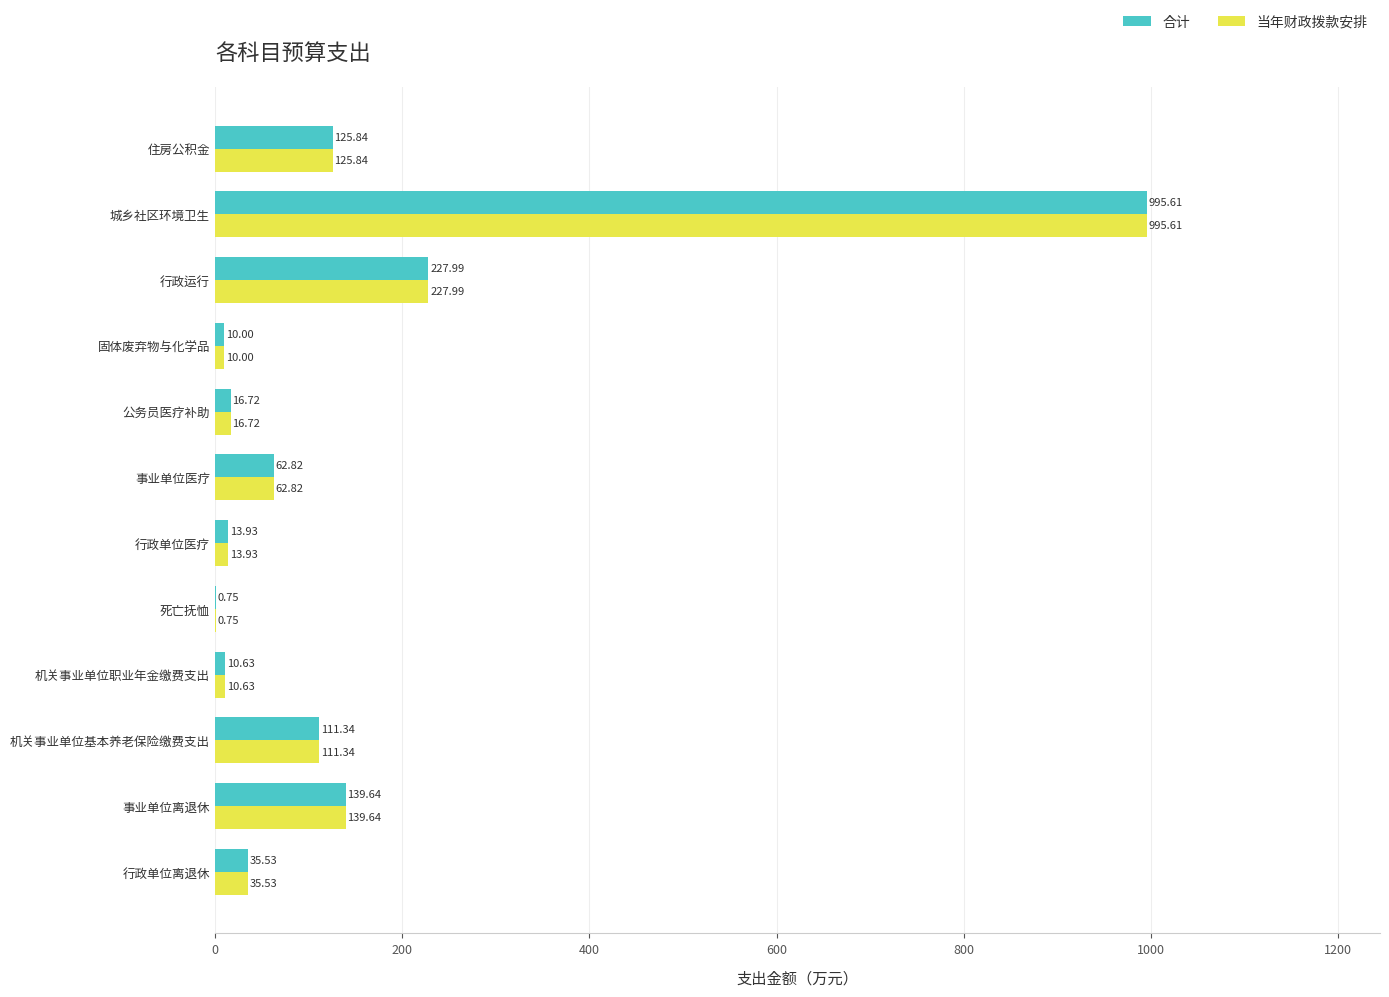

At which label is 合计 closest to 498?

行政运行